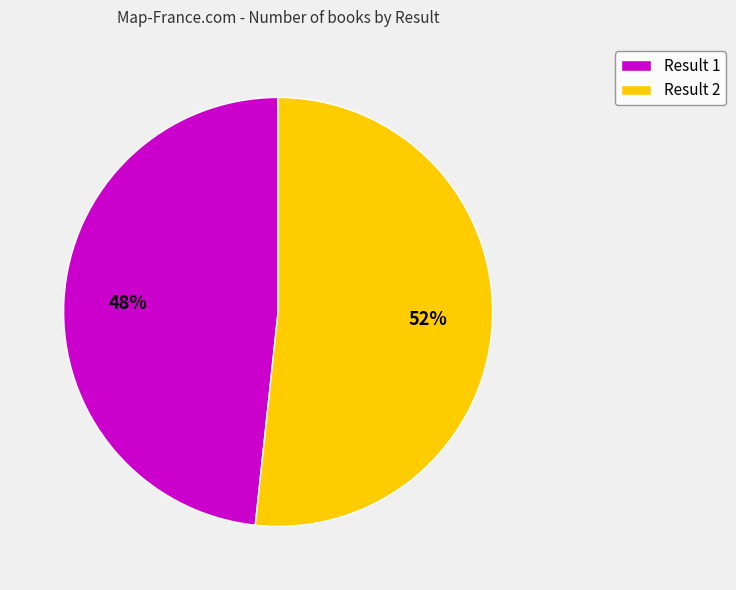

True or false: Result 2 accounts for 52% of the total.

True